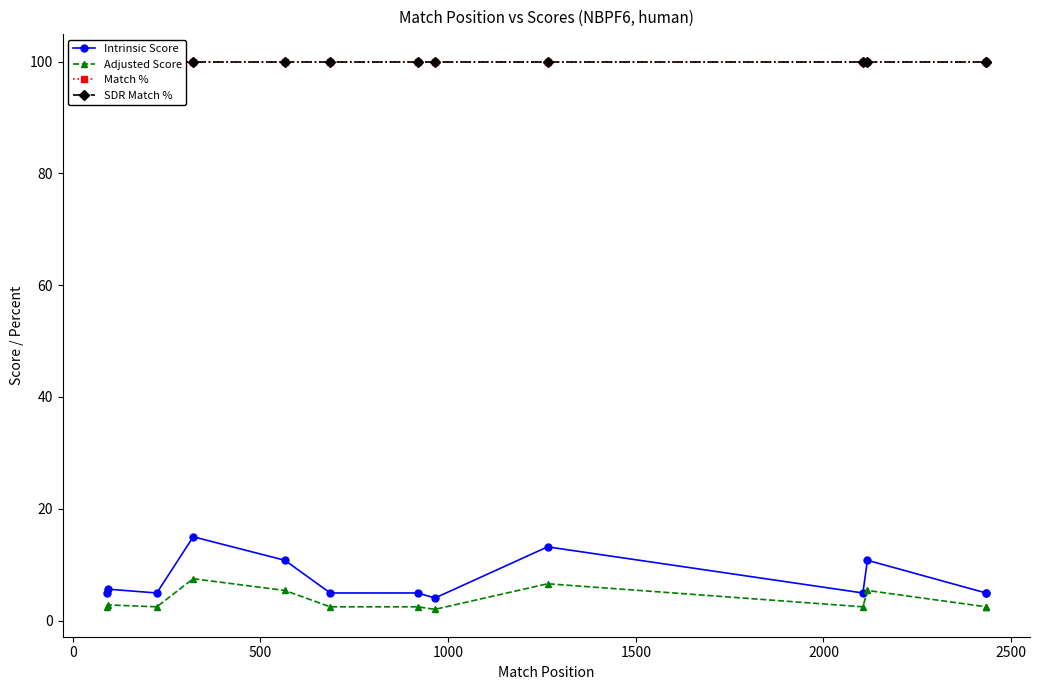

True or false: Match % and Adjusted Score cross at least once.

False